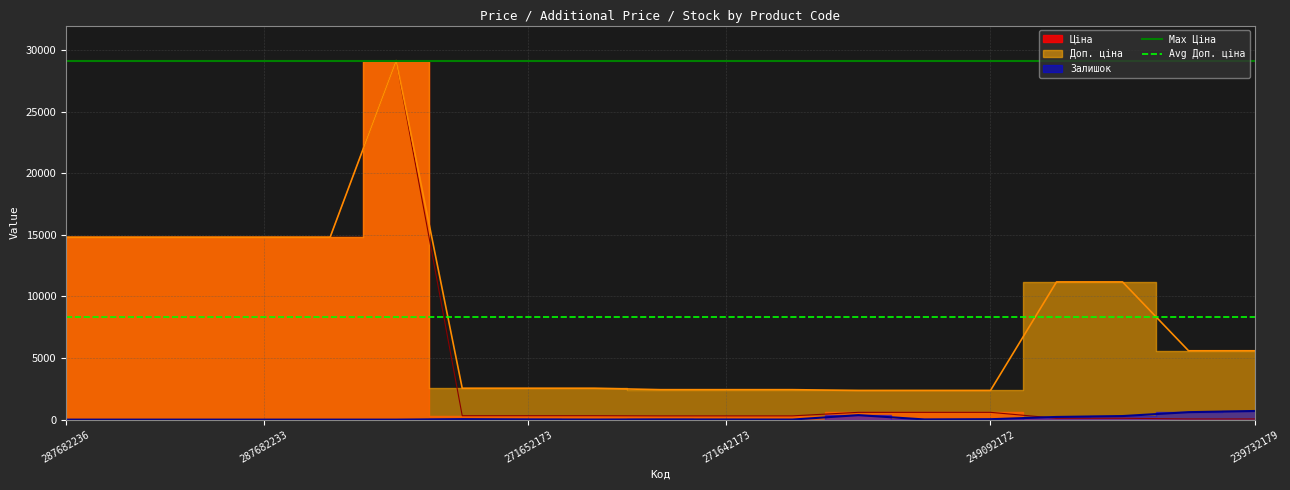

What is the value of the Max Ціна point at the 1st from the left?

29152.3